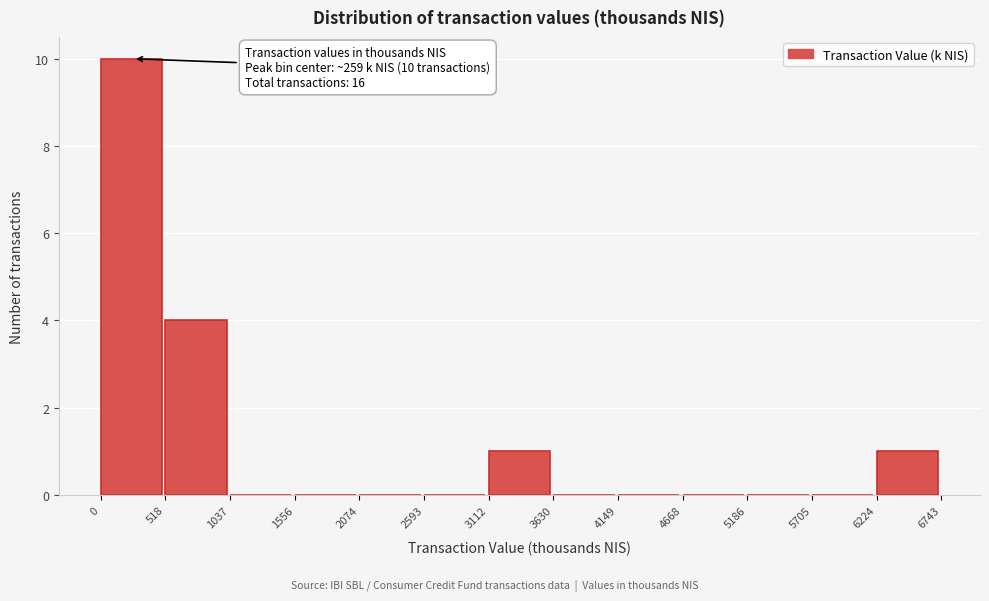

Over which range of the x-axis is the bar tallest?

0 to 518